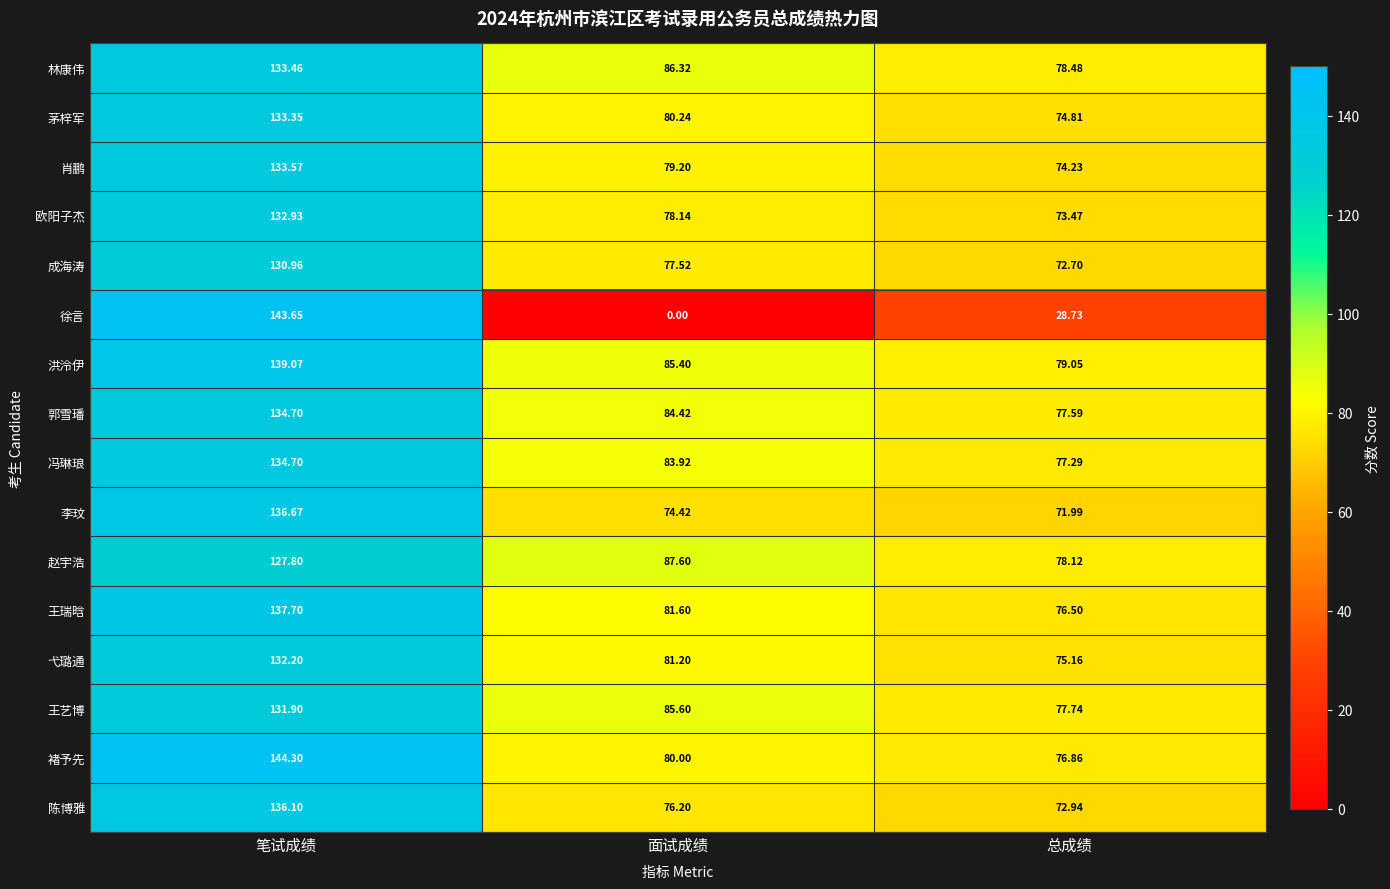

At which label does 弋璐通 first exceed 81?

笔试成绩